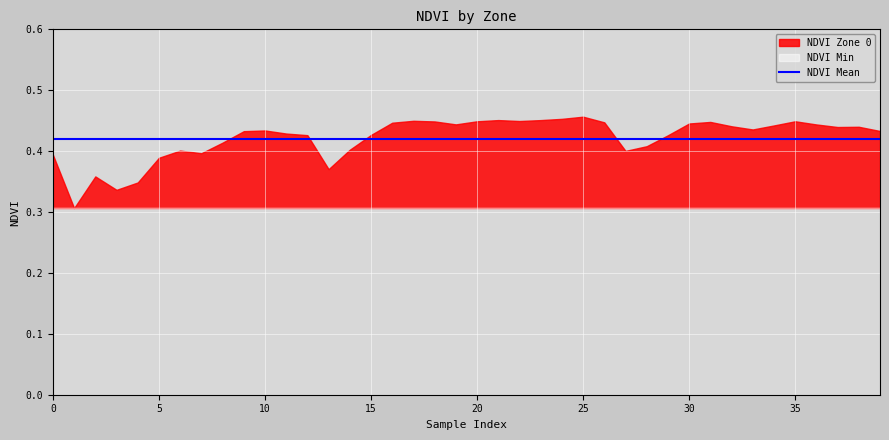

What is the sum of the NDVI Min values at 33 and 3?

0.6